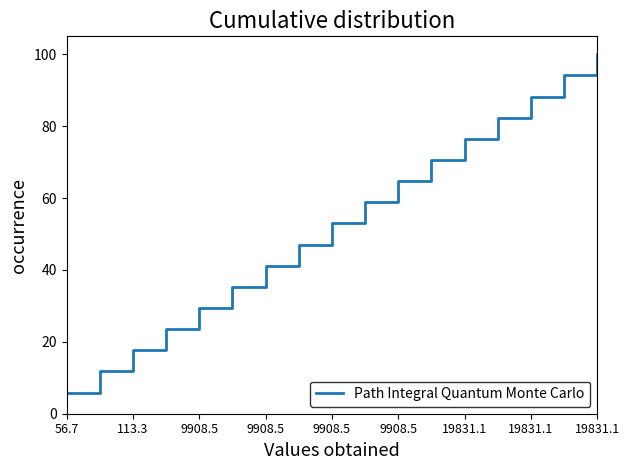

What is the smallest value displayed?

5.9